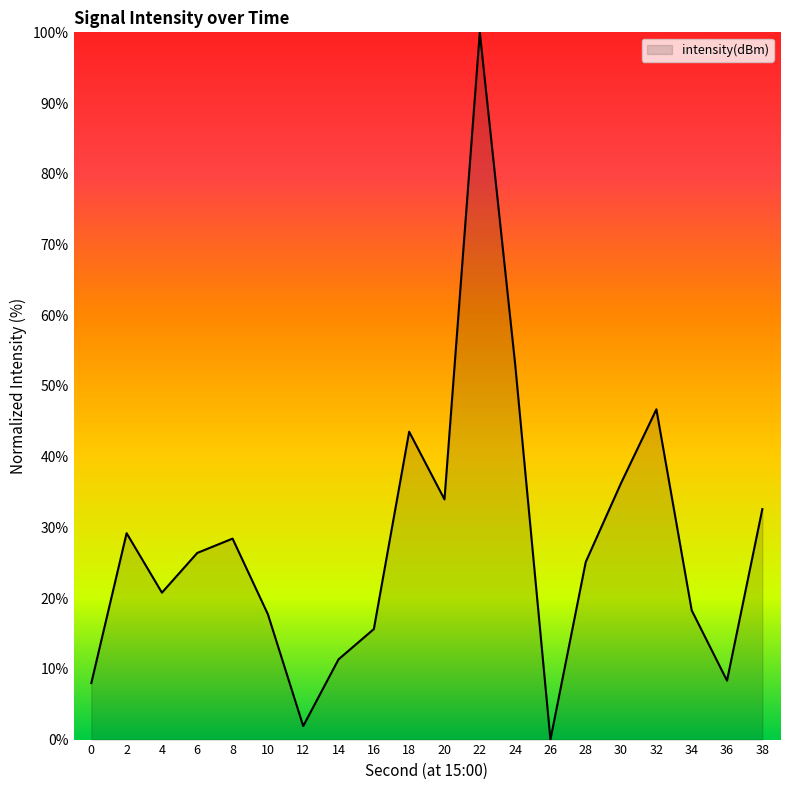

How many distinct data groups are displayed?

1